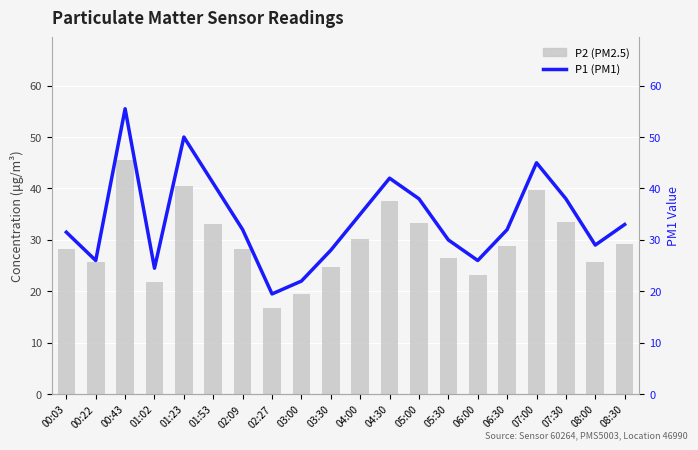

What is the value of the P1 (PM1) bar at the 10th from the left?

28.0